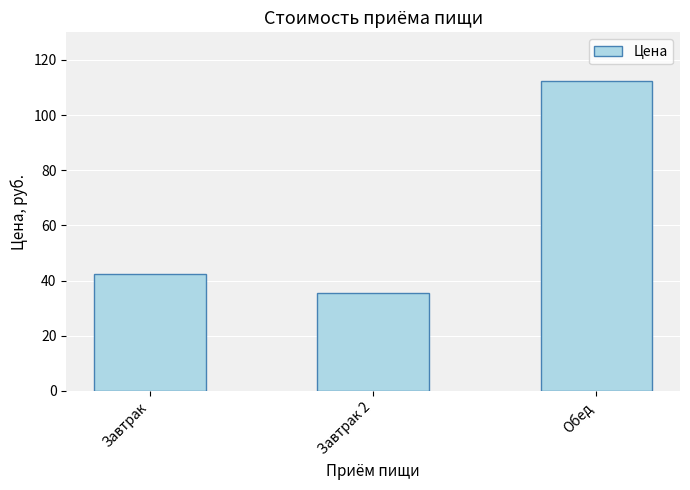

Where is the data nearest to the value 73?

Завтрак